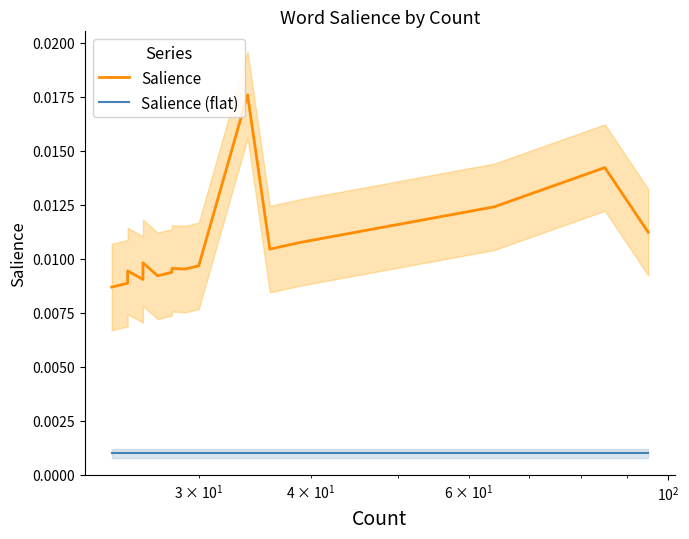

True or false: Salience (flat) and Salience cross at least once.

False